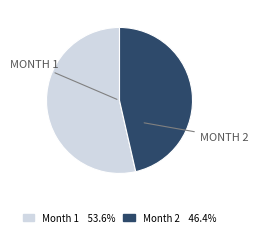

To the nearest percent, what is the average slice percentage?

50%